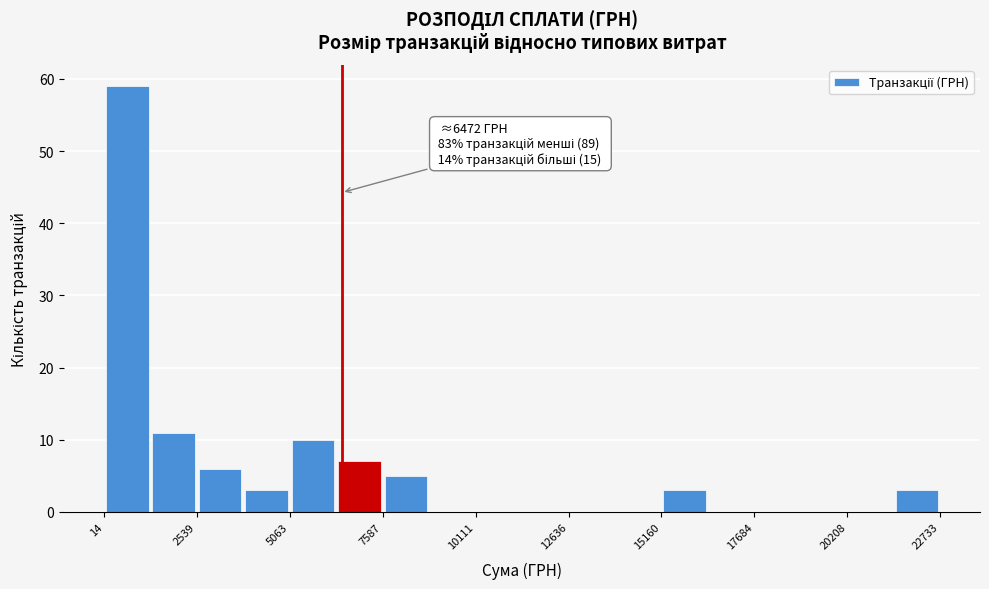

Around what value on the x-axis is the tallest bar? Give the approximate position of its centre, as read against the axis.

500